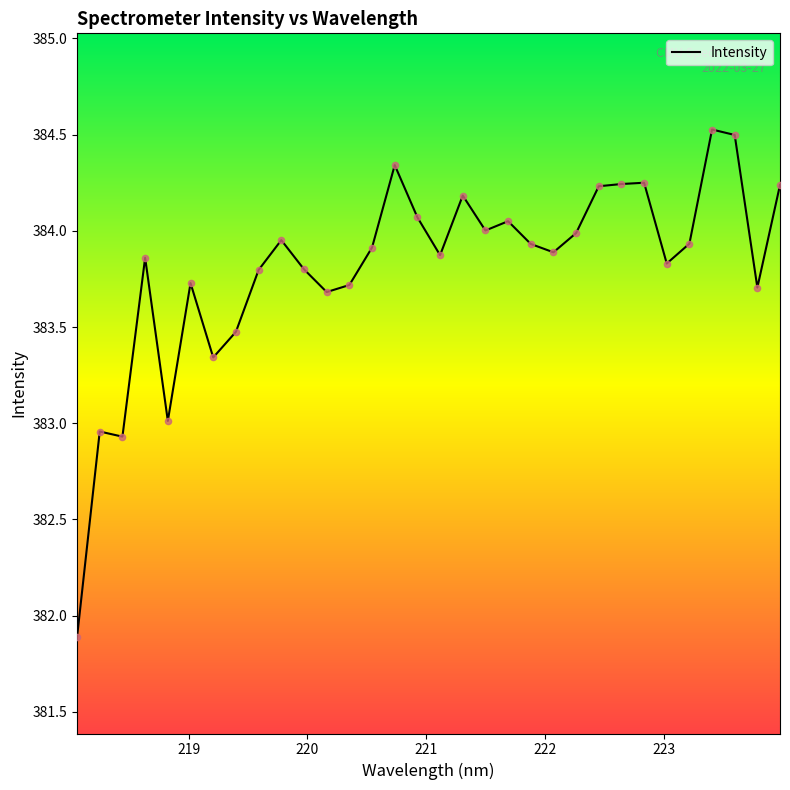

What is the greatest value displayed?

384.5